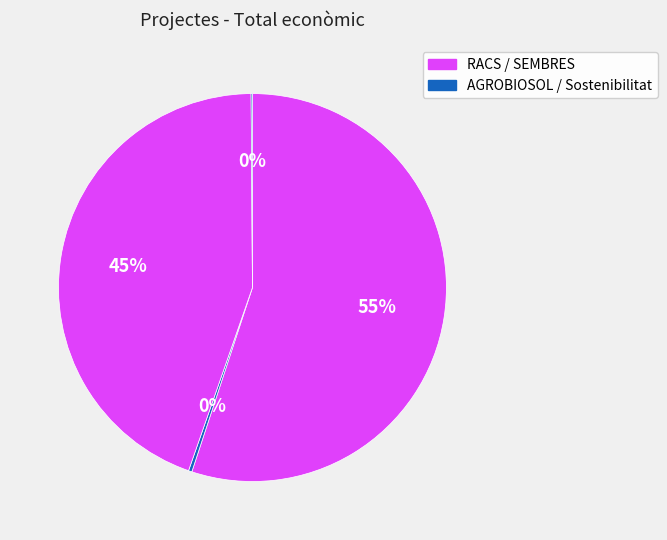

Does any single category account for the majority?

Yes